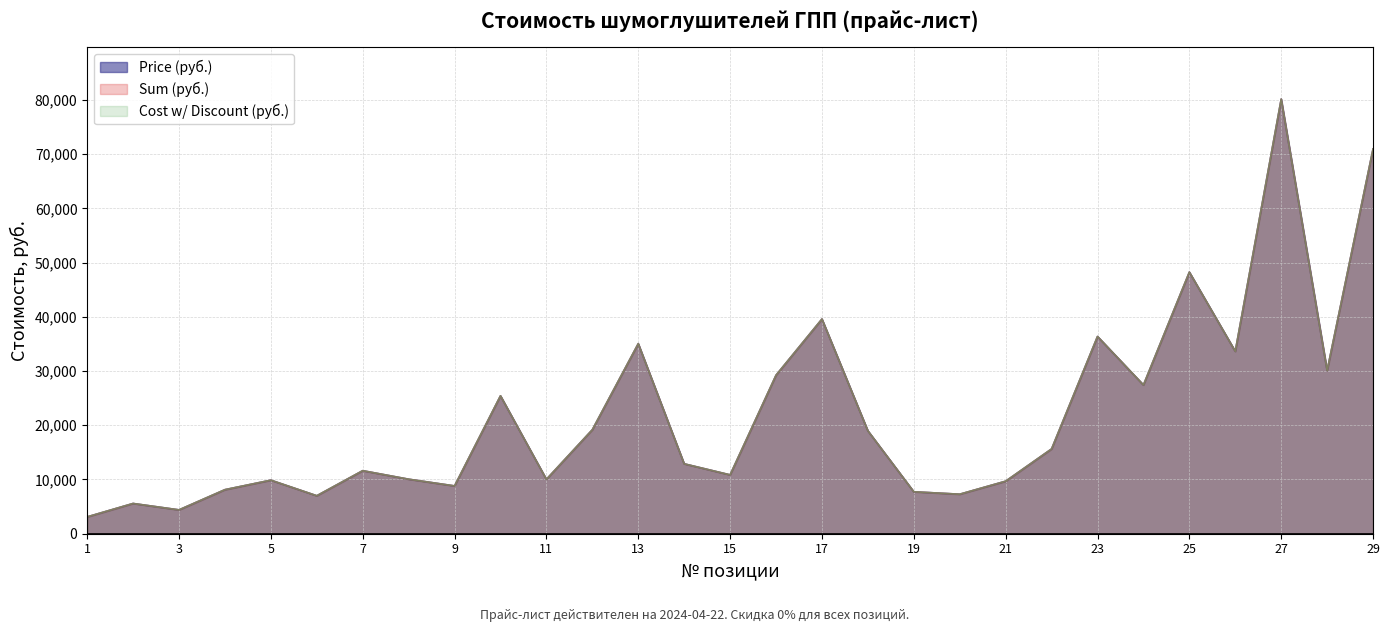

What is the total value across all series at 17?

118768.0